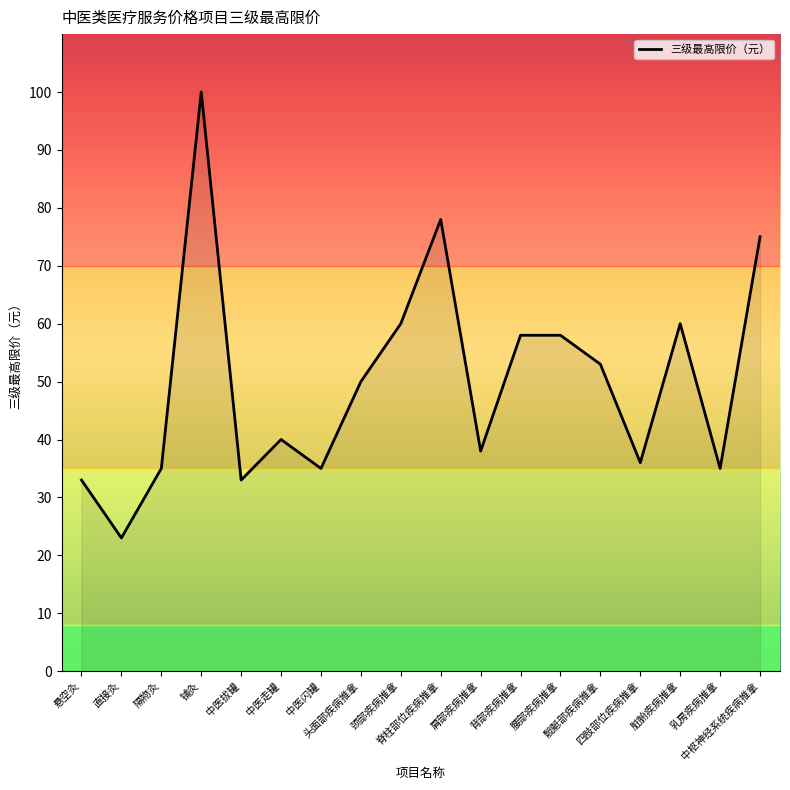

What is the change in value from 颈部疾病推拿 to 腰部疾病推拿?

-2